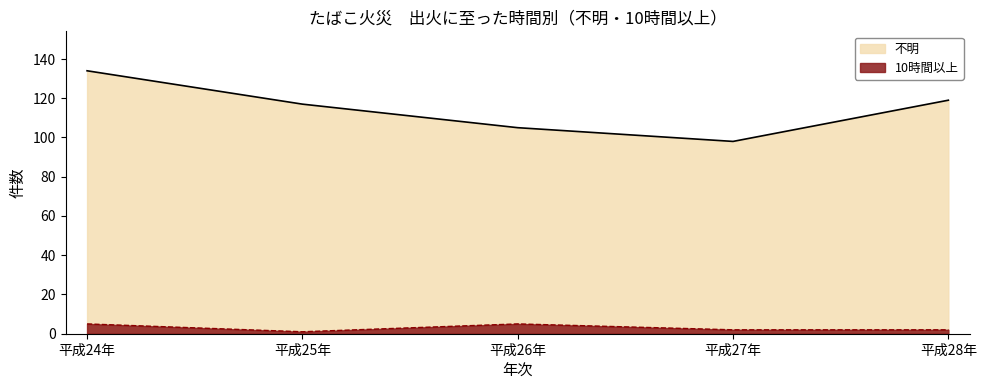

Rank the categories by 不明 value from lowest to highest.

平成27年, 平成26年, 平成25年, 平成28年, 平成24年